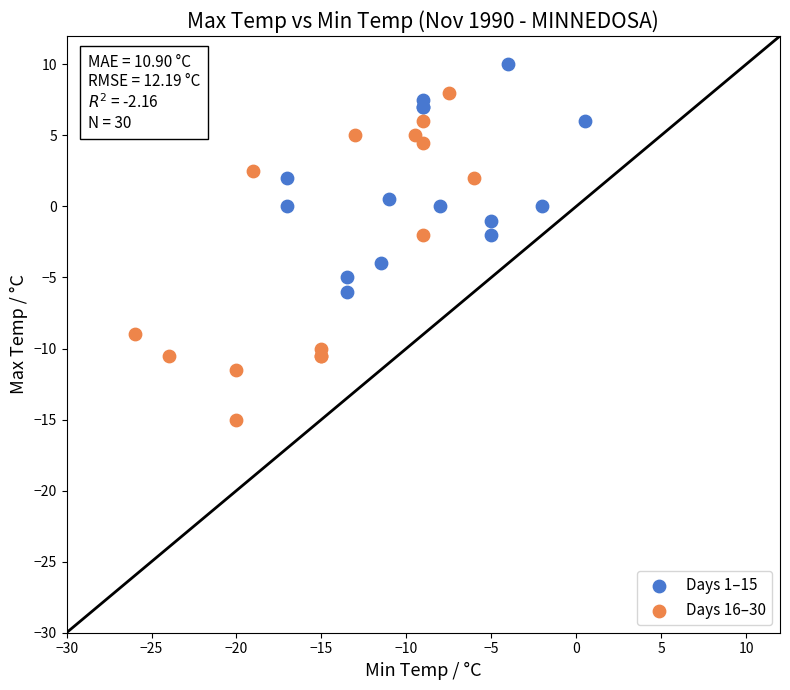

Which series has the largest Y range (max minus min)?

Days 16–30